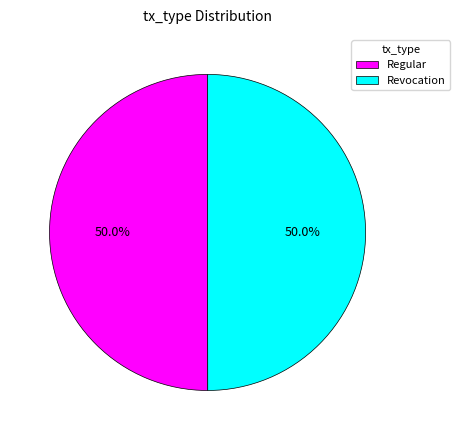

How many slices are in this pie chart?

2